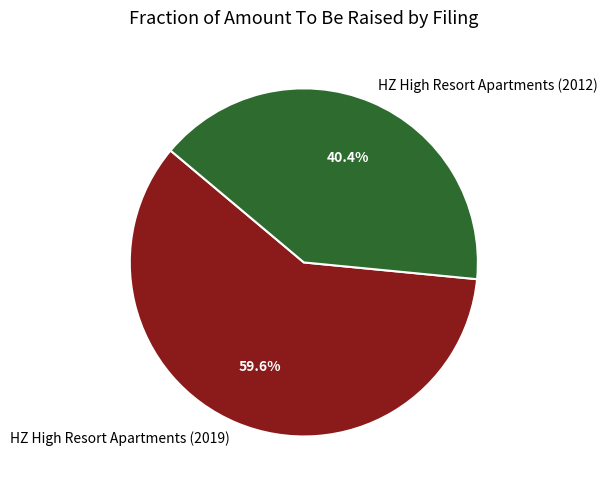

Which slice is the largest?

HZ High Resort Apartments (2019)